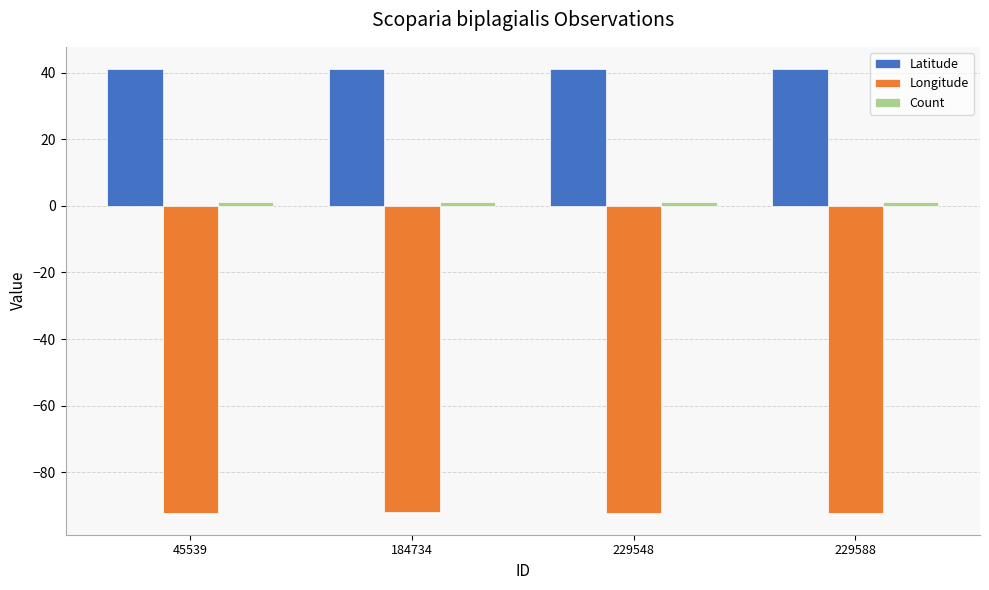

What is the minimum value shown in the chart?

-92.0